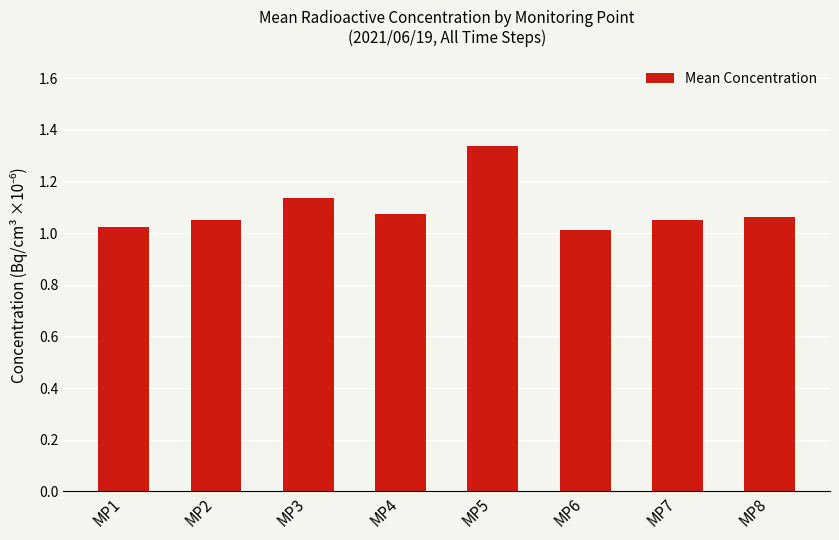

What is the change in value from MP3 to MP4?

-0.1